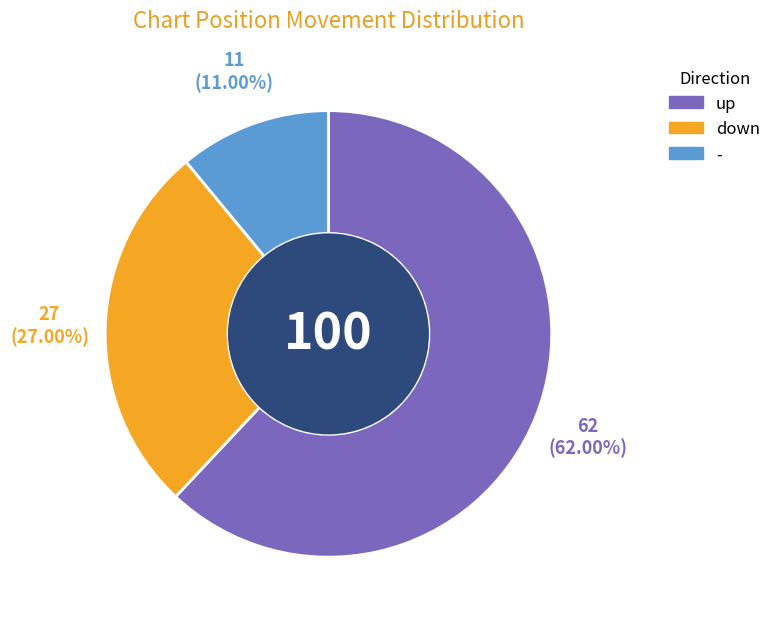

Count the number of slices in the pie.

3